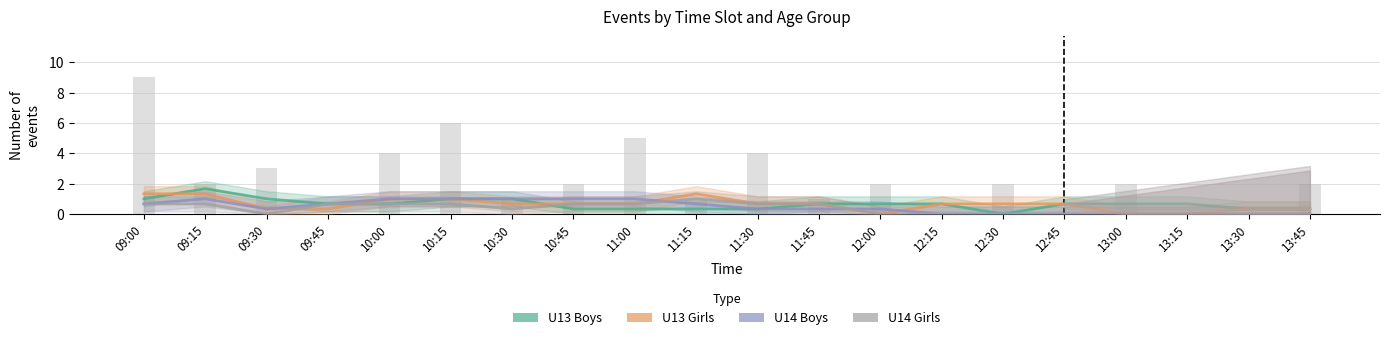

The value of U14 Boys at 13:45 is 0.0. True or false?

True